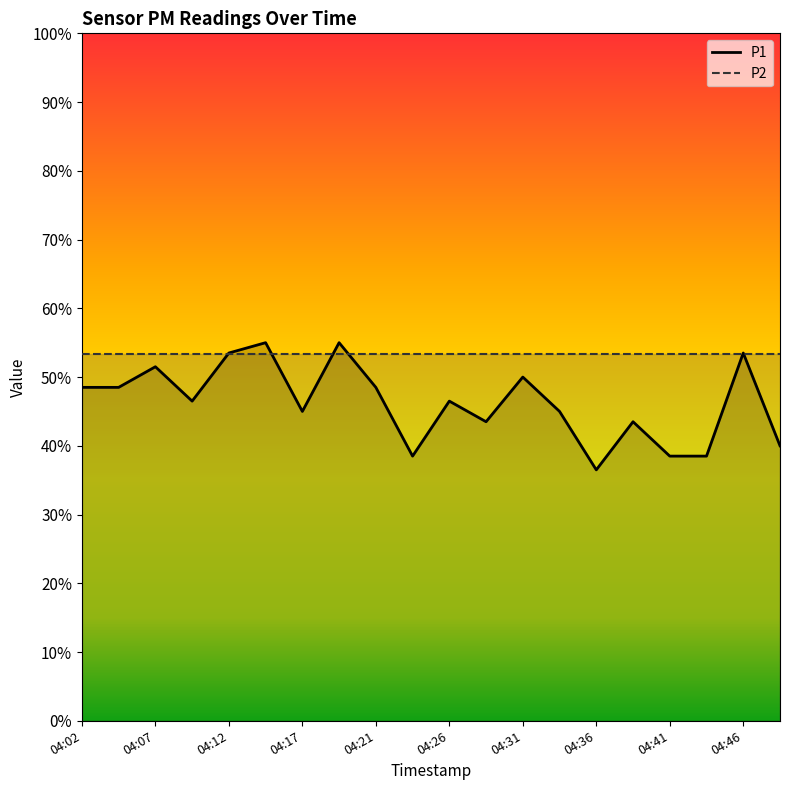

True or false: P2 line has a value of 0.8 at 04:46.

False